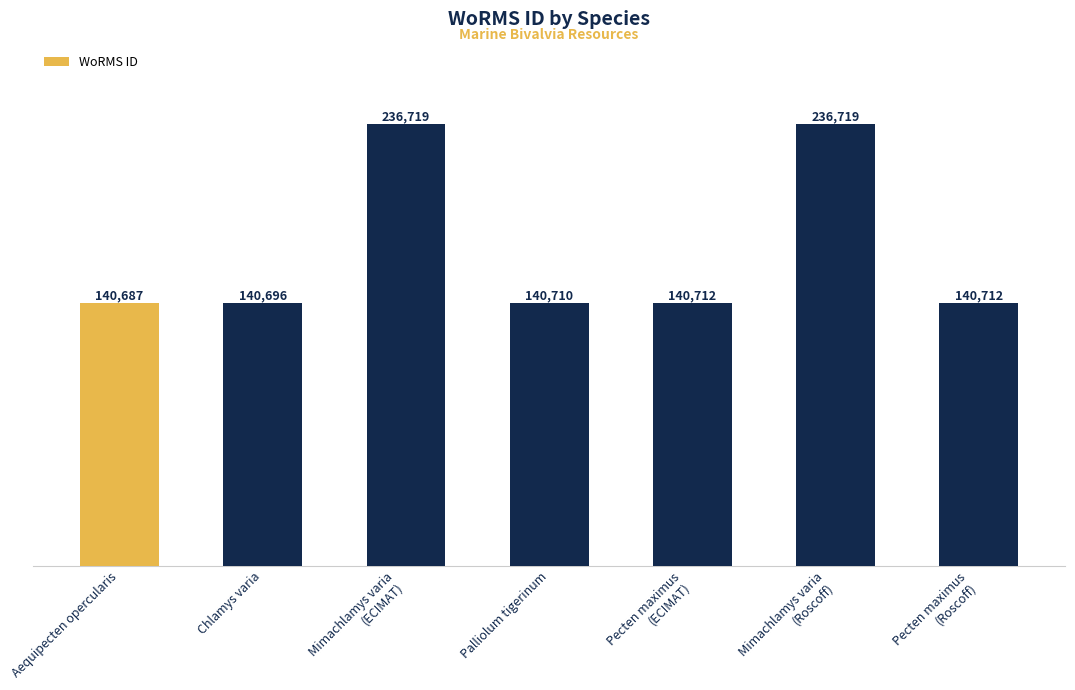

Which has a higher value, Mimachlamys varia
(ECIMAT) or Aequipecten opercularis?

Mimachlamys varia
(ECIMAT)